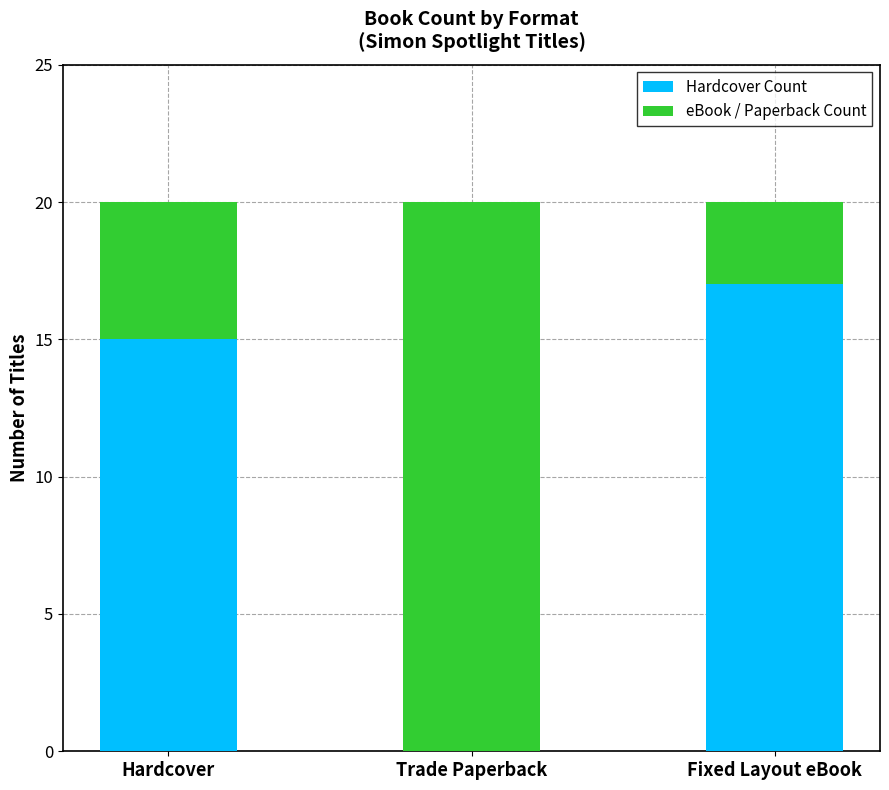

Are the bars horizontal?

No